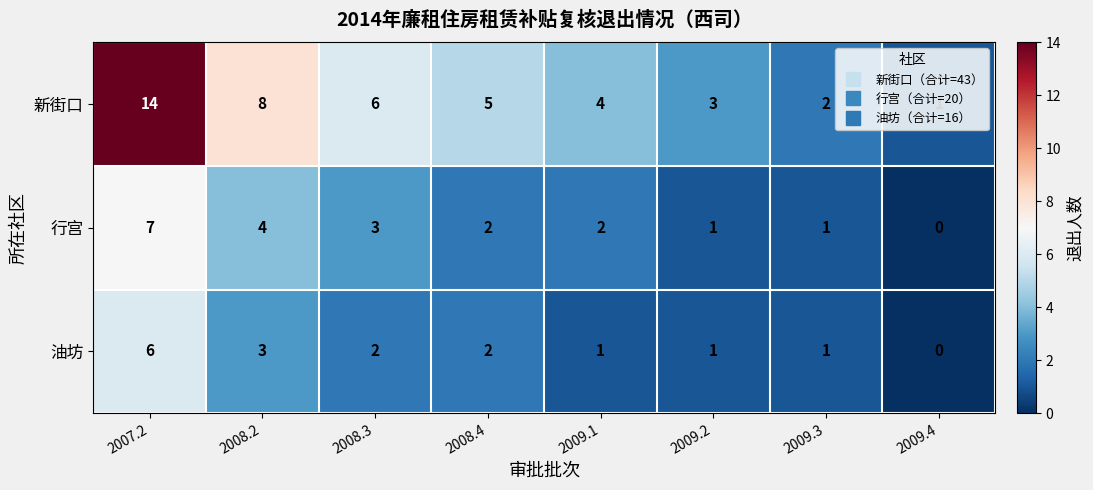

At which category does the chart reach its peak across all series?

2007.2